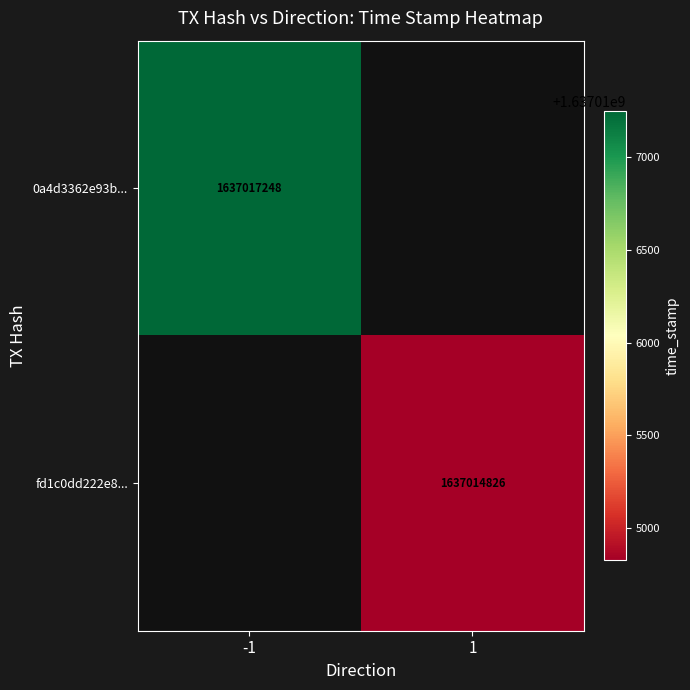

The fd1c0dd222e8... series shows 2155364854 at 1. True or false?

False